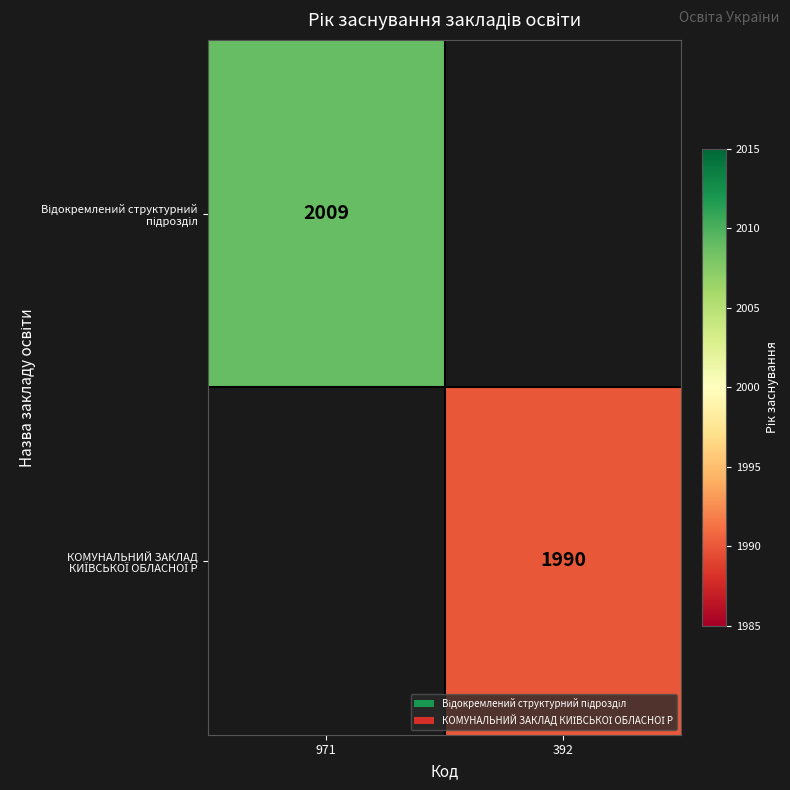

Which category has the lowest value across all series?

392